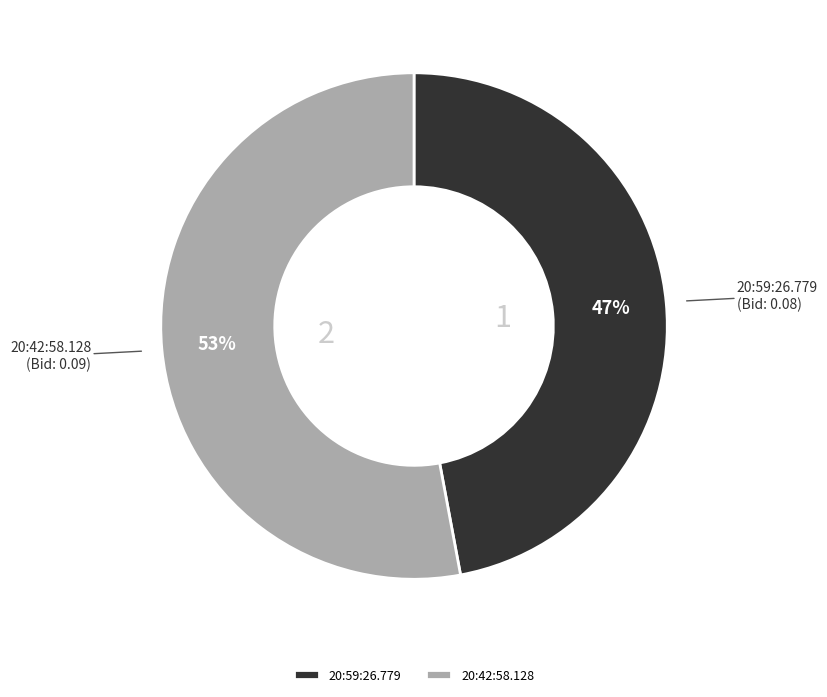

To the nearest percent, what is the difference between the largest and smallest slice percentages?

6%